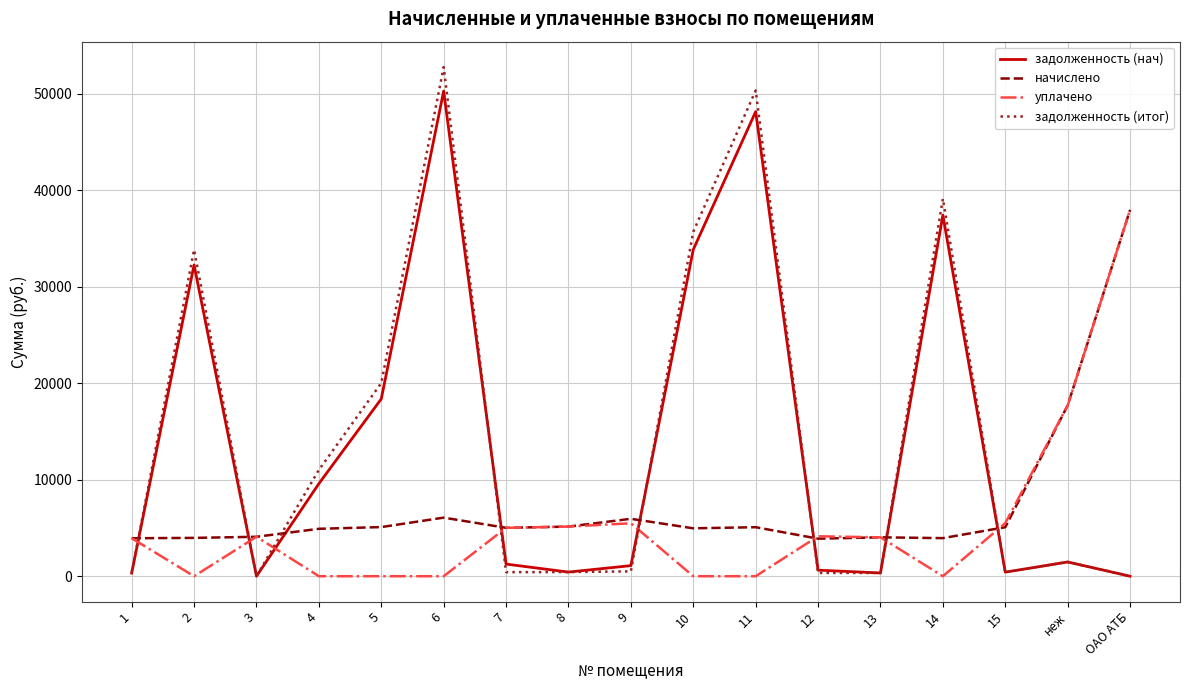

At which category is the sum across all series the highest?

6